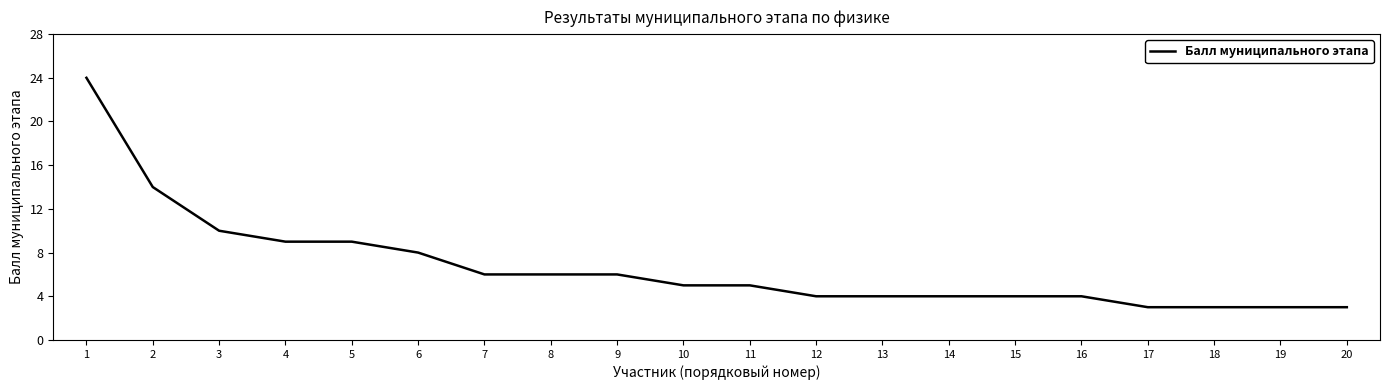

What is the change in value from 3 to 19?

-7